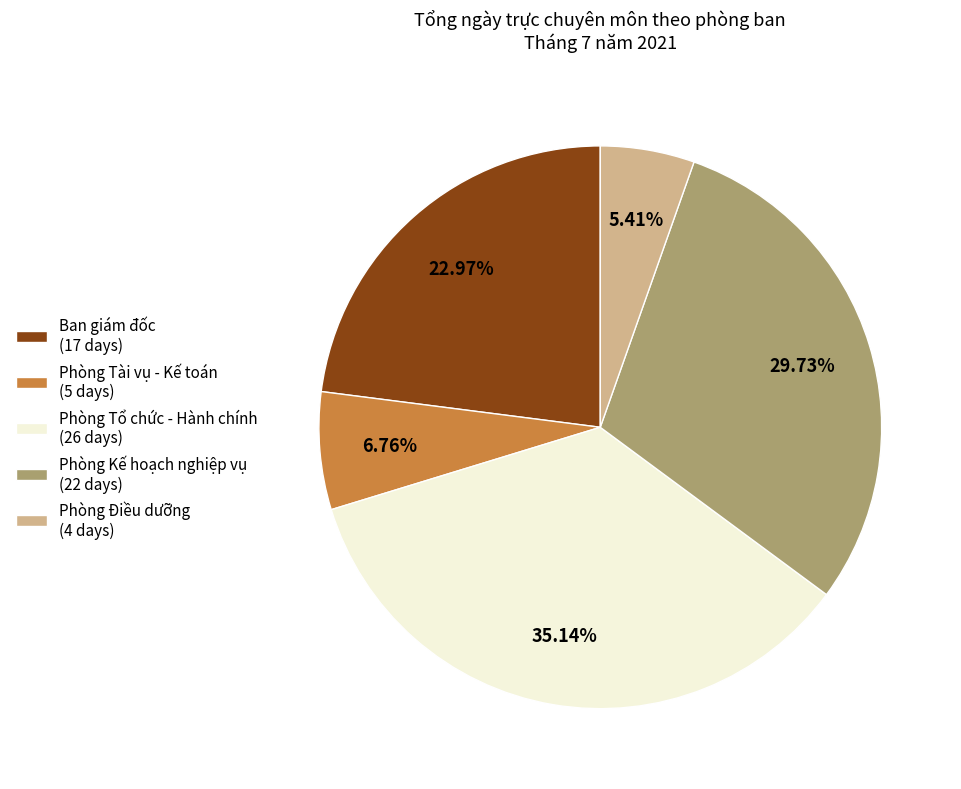

How many slices are in this pie chart?

5